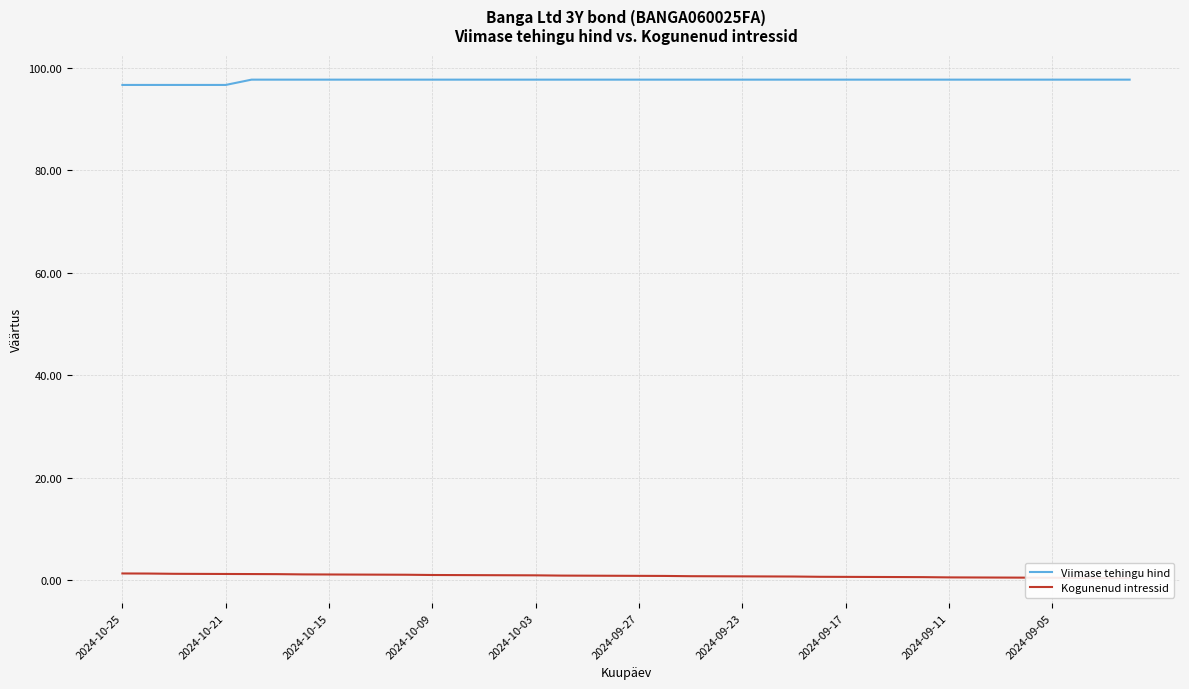

What is the minimum value for Viimase tehingu hind?

96.7